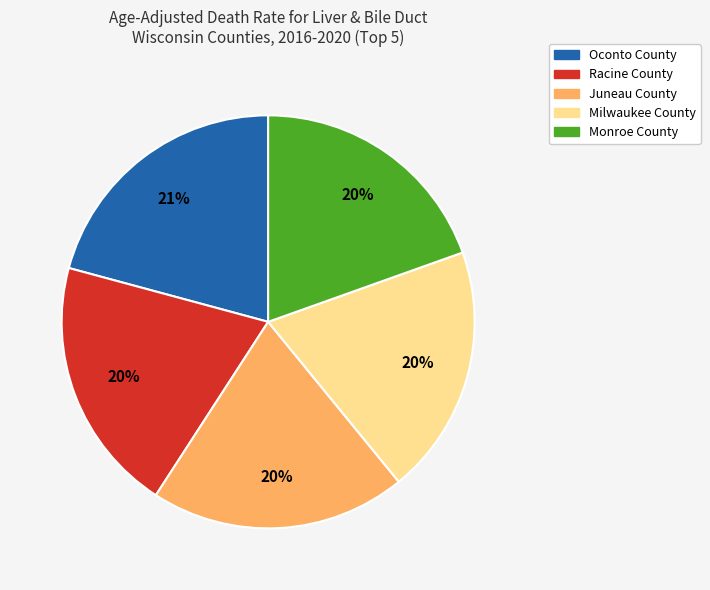

The Juneau County slice represents 9% of the pie. True or false?

False